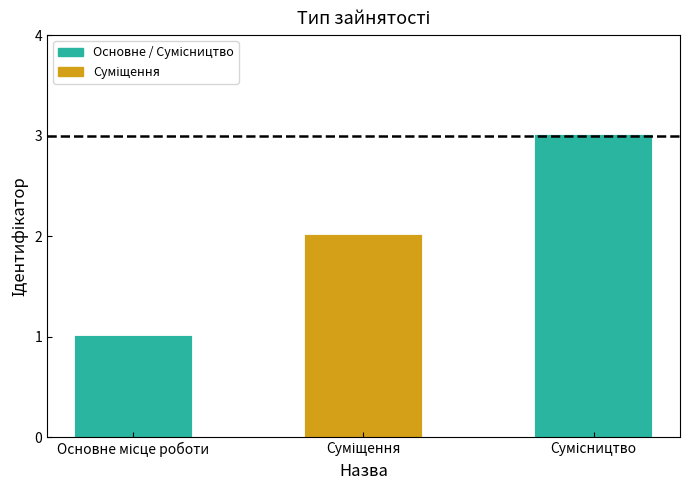

What is the value of the 1st bar from the left?

1